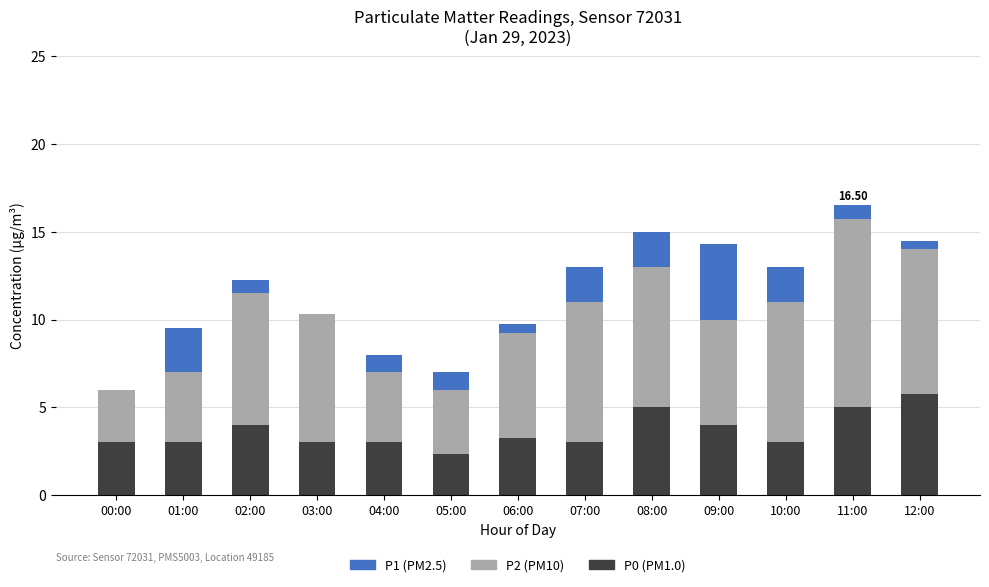

What is the total value across all series at 11:00?

16.5